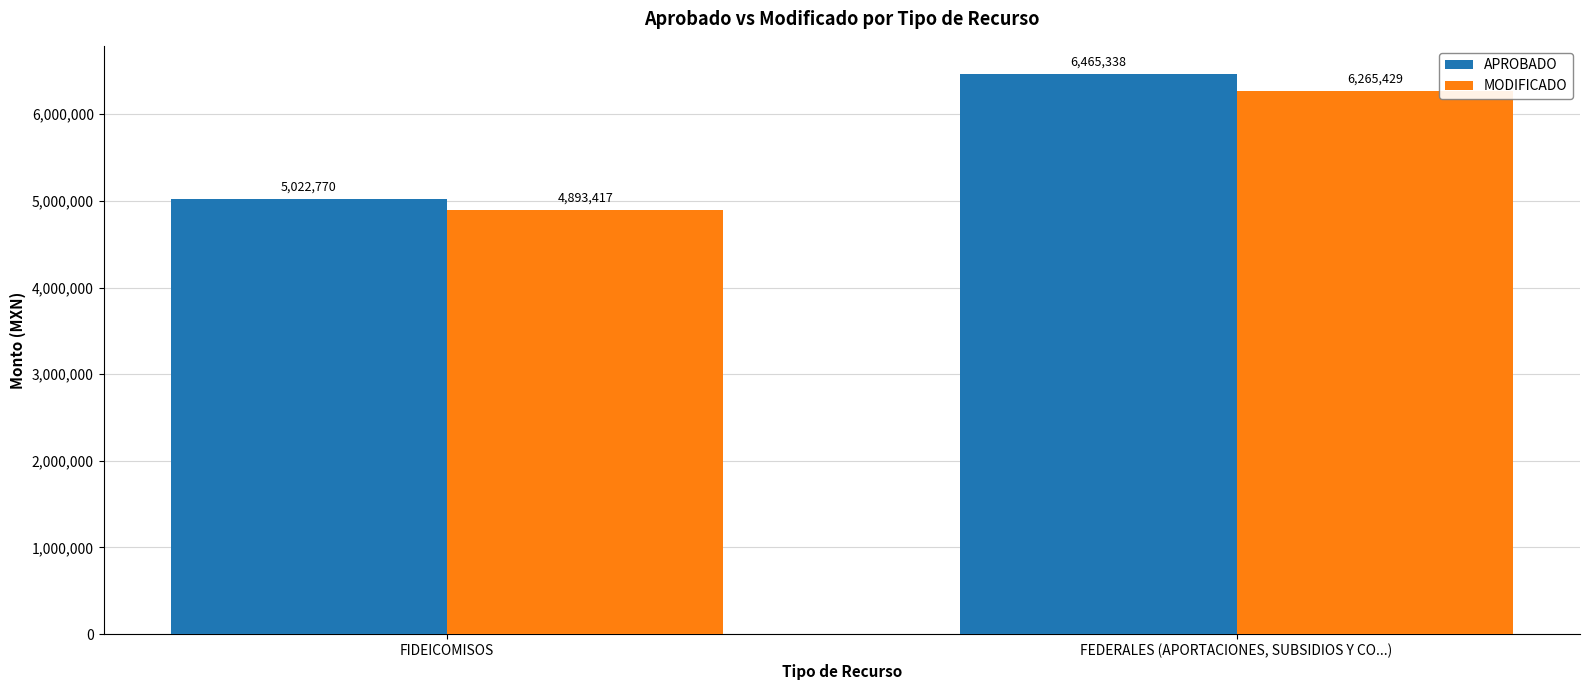

What is the sum of all APROBADO values?

11488108.0